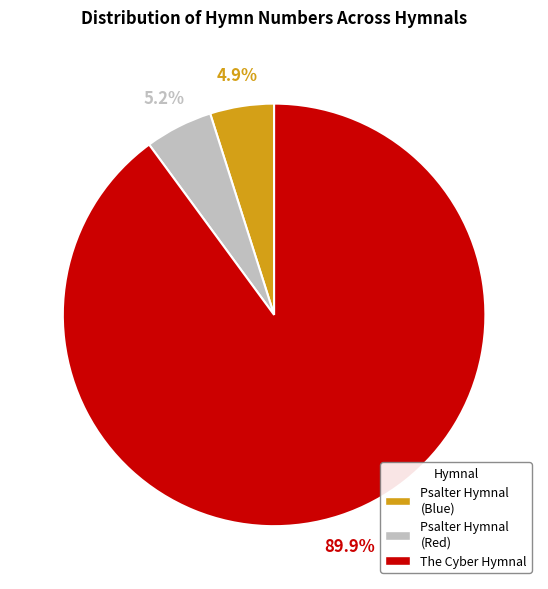

What percentage is the Psalter Hymnal (Red) slice, to the nearest percent?

5%